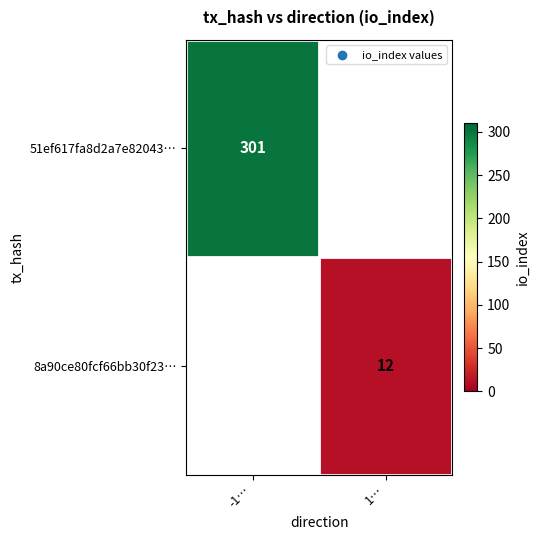

At how many categories does at least one series exceed 58?

1